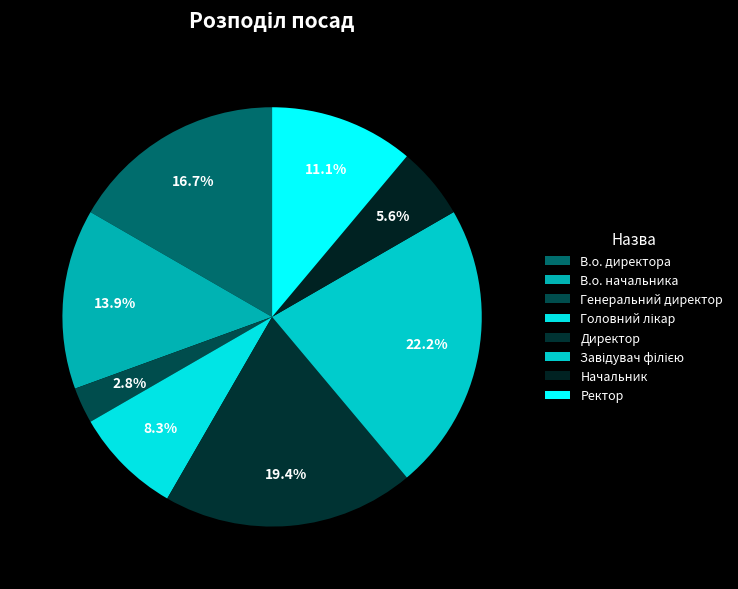

What percentage is NOT represented by Начальник?

94.4%